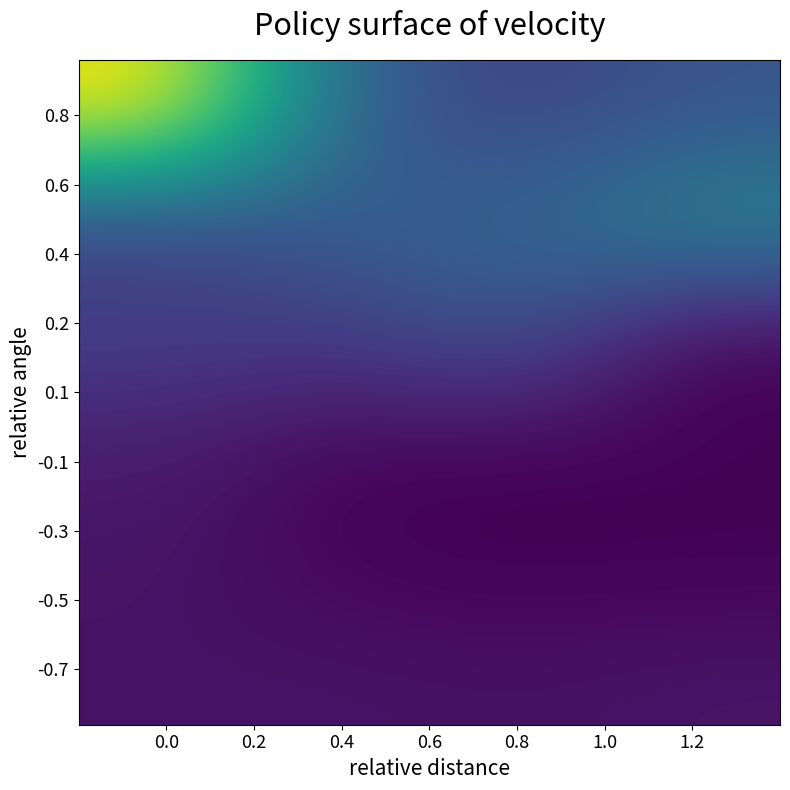

How many distinct data groups are displayed?

6